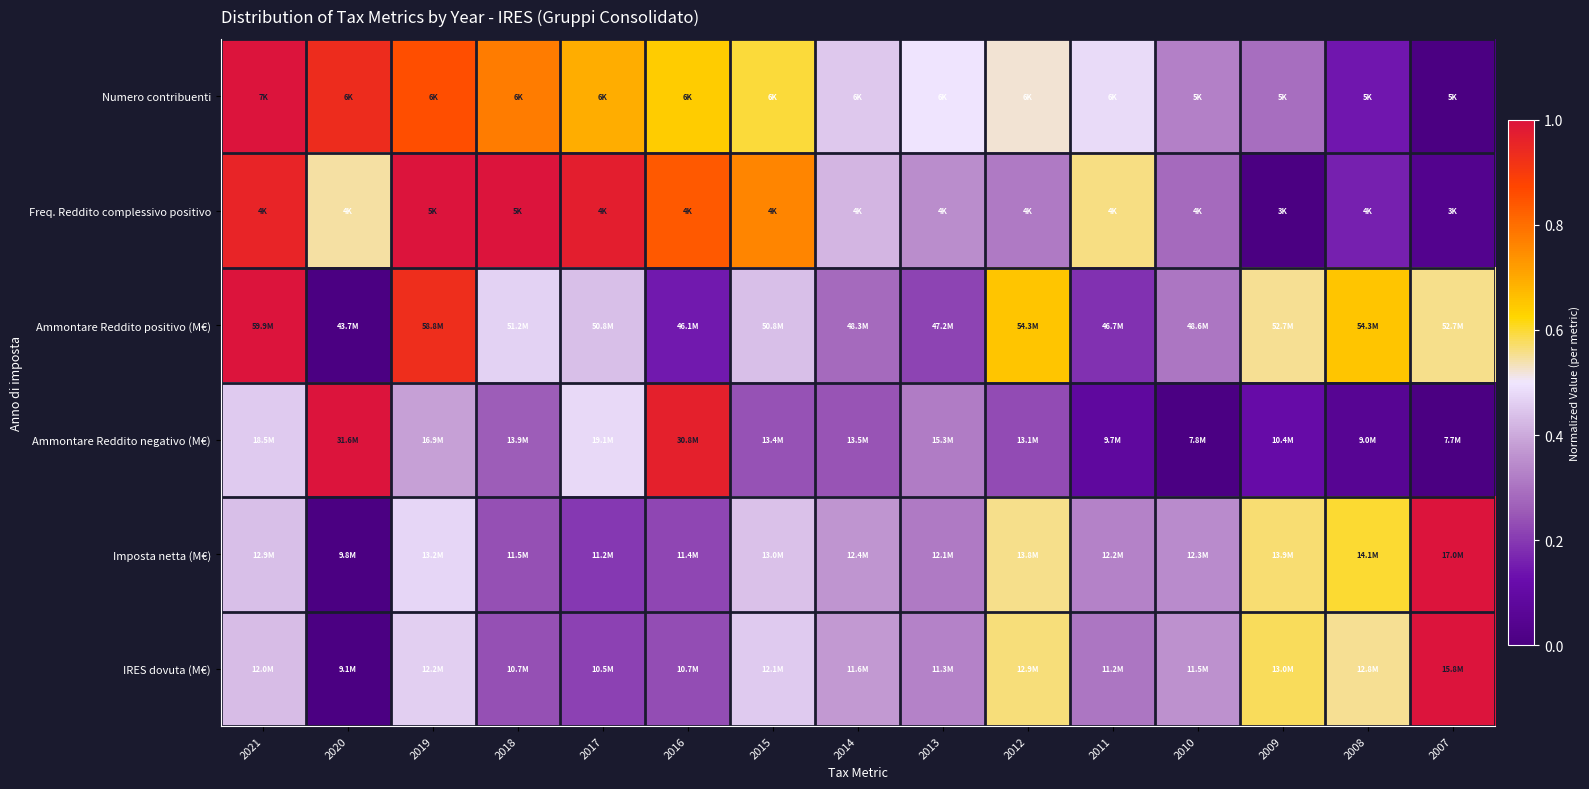

At which category does the chart reach its minimum across all series?

2007